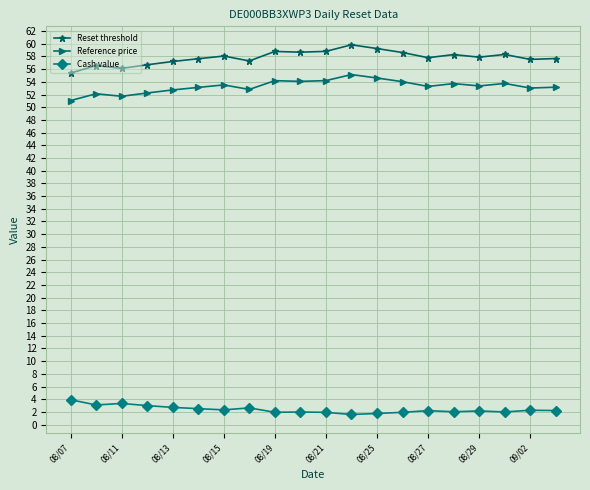

What is the lowest value of the Reset threshold series?

55.4